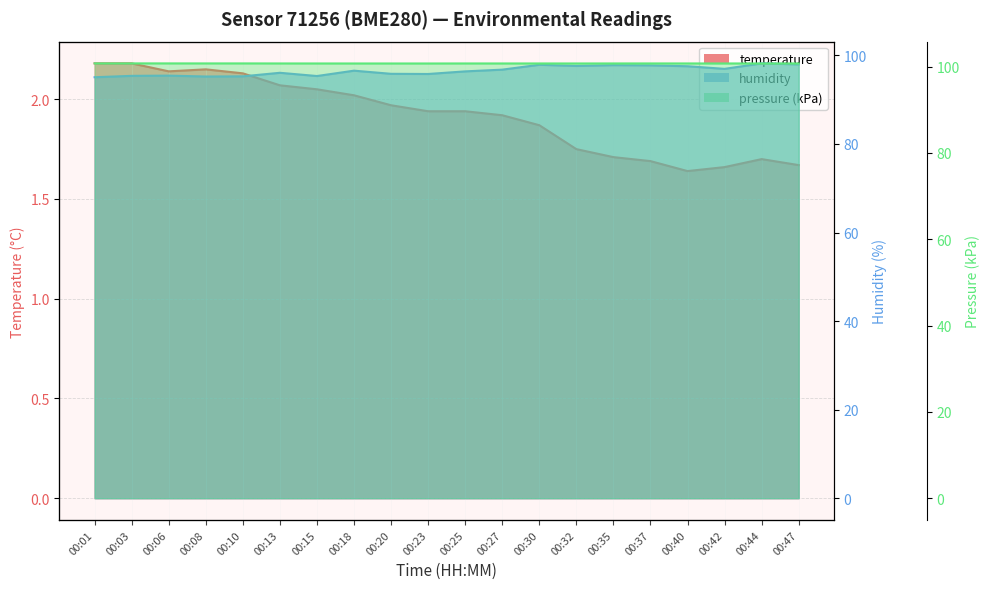

What is the total value across all series at 00:32?

200.1